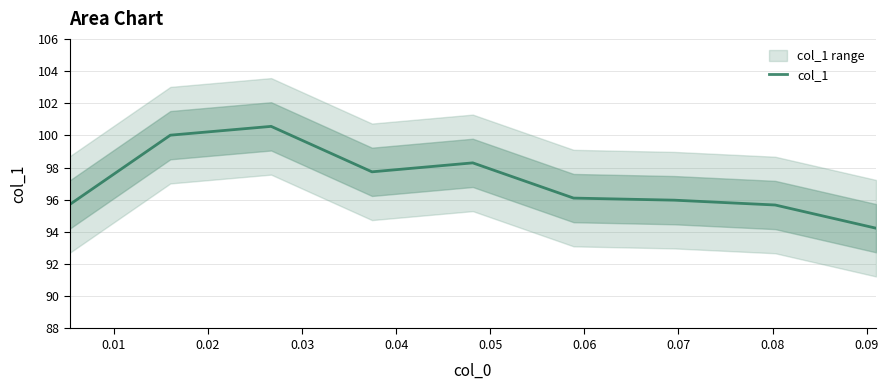

What is the maximum value for col_1?

100.6